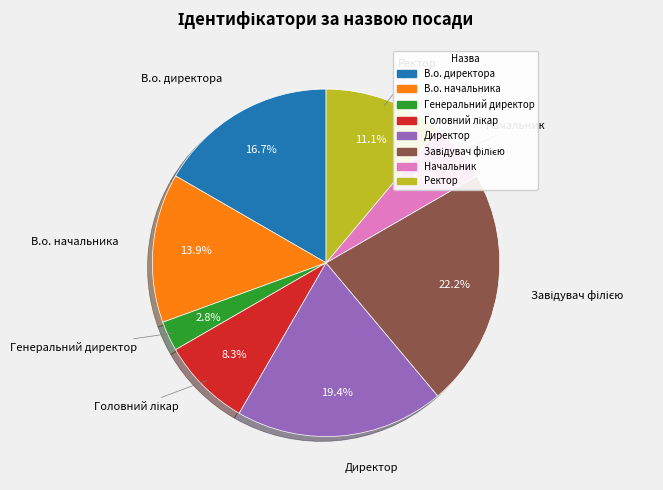

How many segments does this pie chart have?

8